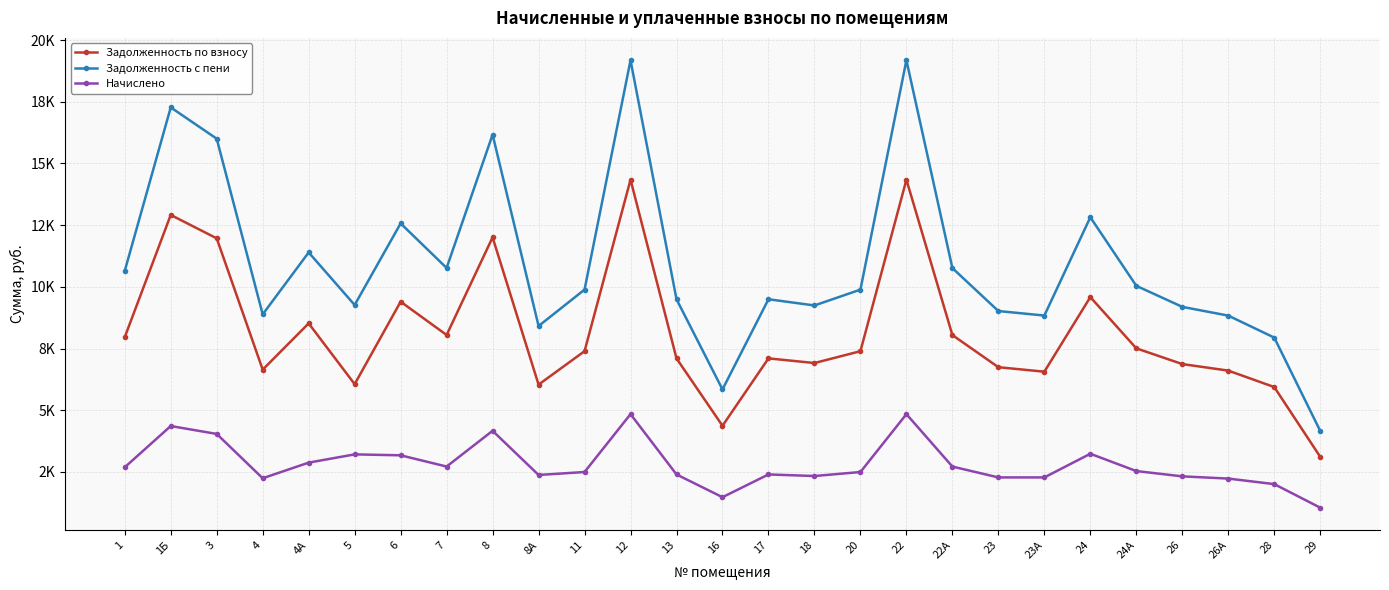

Rank the series at 28 from highest to lowest value.

Задолженность с пени, Задолженность по взносу, Начислено